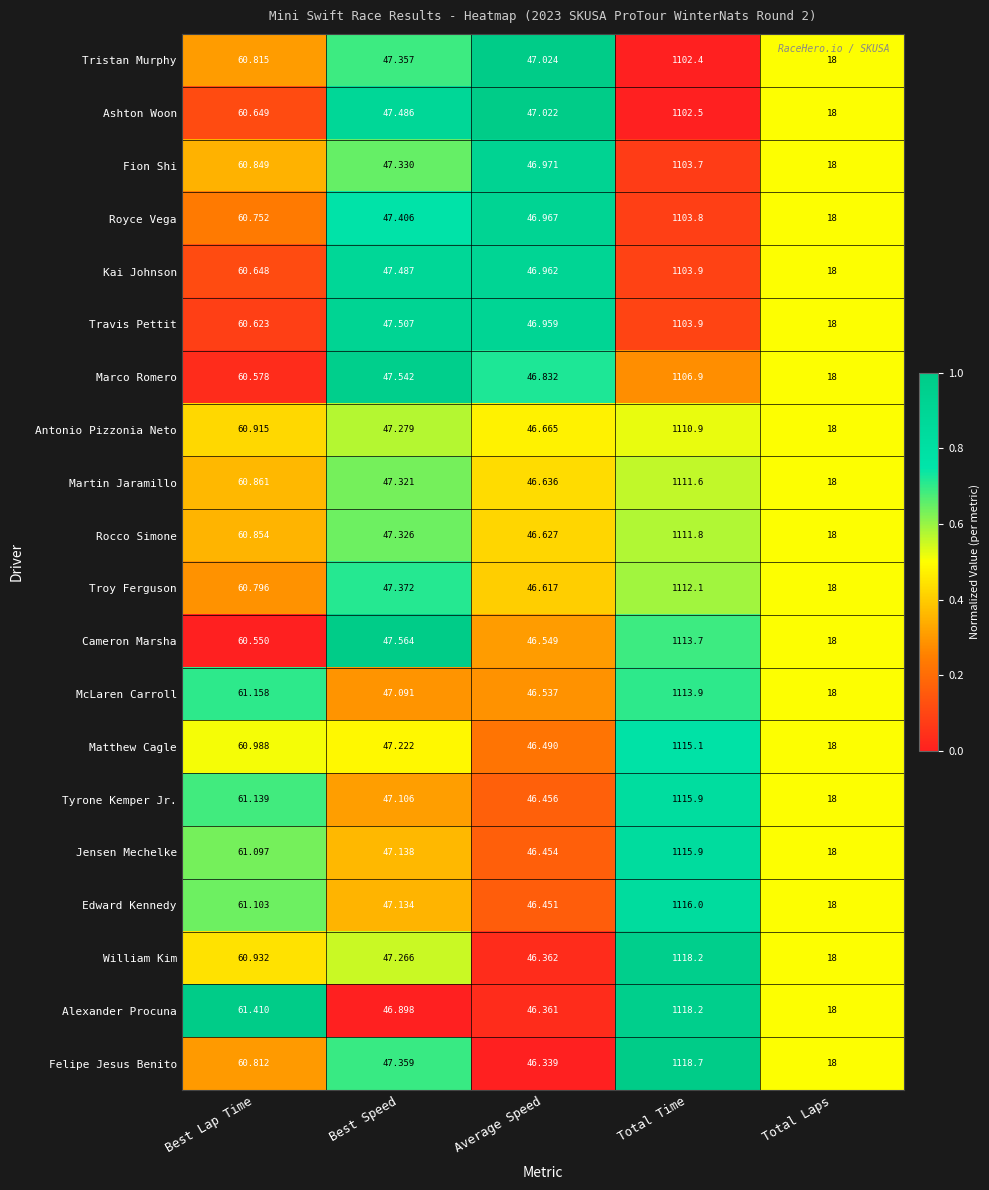

Which series changed the most between Best Speed and Total Time?

Felipe Jesus Benito